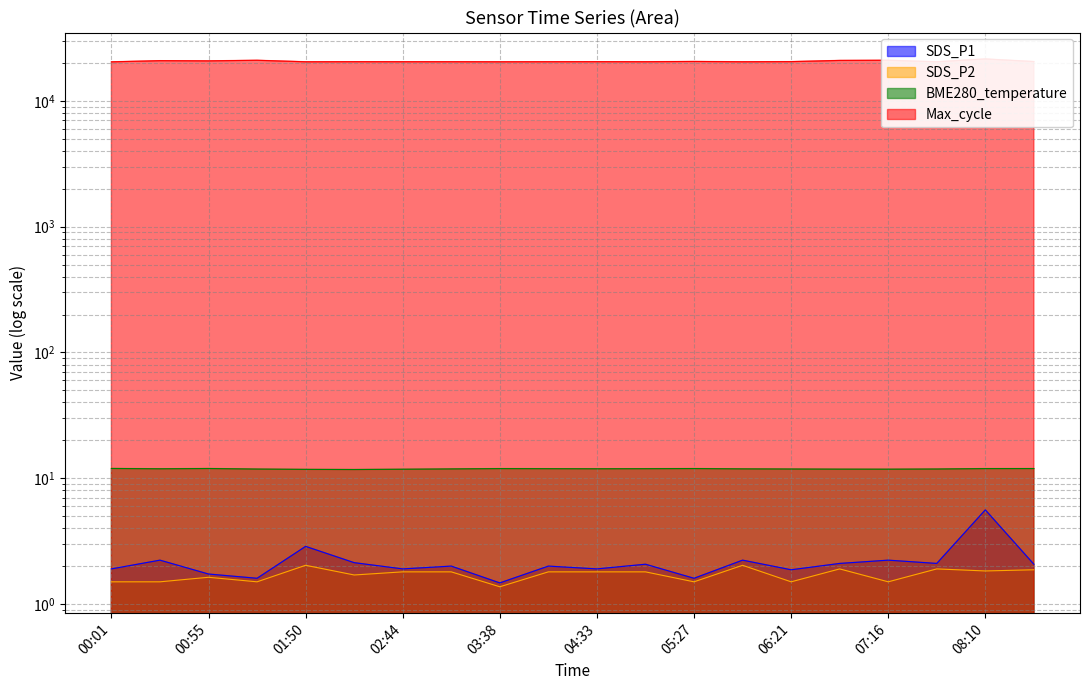

What is the minimum value for SDS_P2?

1.4